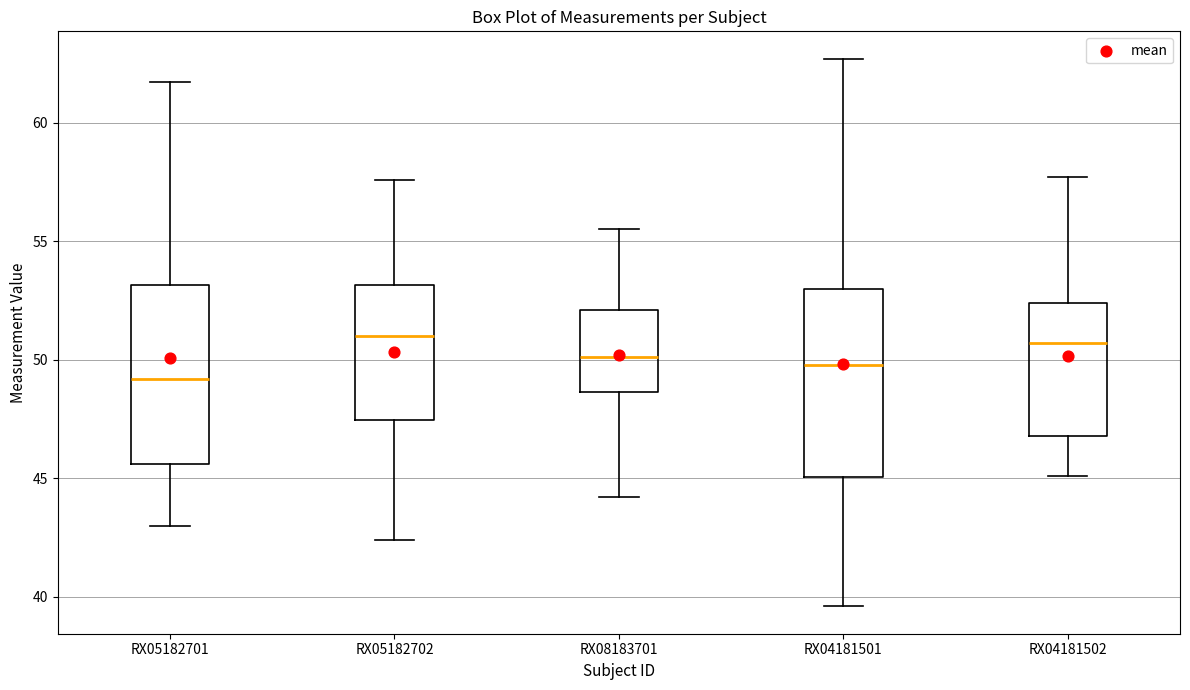

Which box's median line is the lowest?

RX05182701